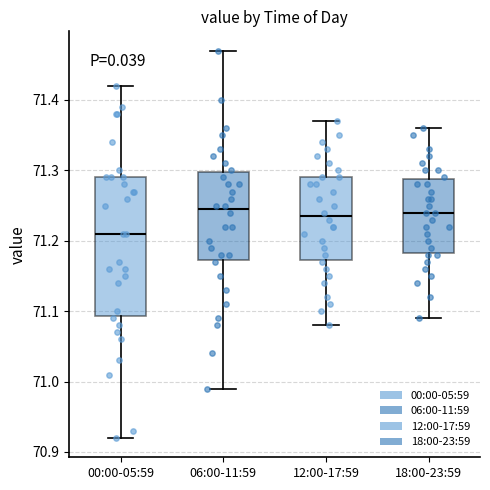

Reading left to right, read every box against the y-axis: the position of its median line, the range the box covers, and the ends of its whiskers. The values are not printed on the chart, so give them approximately, as read against the axis.

00:00-05:59: median 71.21, box 71.09 to 71.29, whiskers 70.92 to 71.42
06:00-11:59: median 71.25, box 71.17 to 71.30, whiskers 70.99 to 71.47
12:00-17:59: median 71.24, box 71.17 to 71.29, whiskers 71.08 to 71.37
18:00-23:59: median 71.24, box 71.18 to 71.29, whiskers 71.09 to 71.36